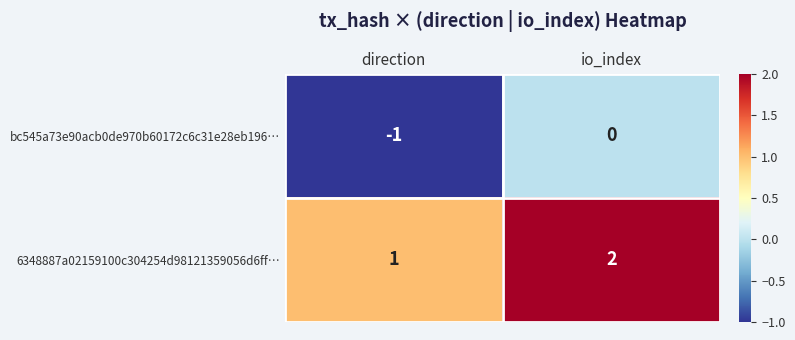

What is the minimum value shown in the chart?

-1